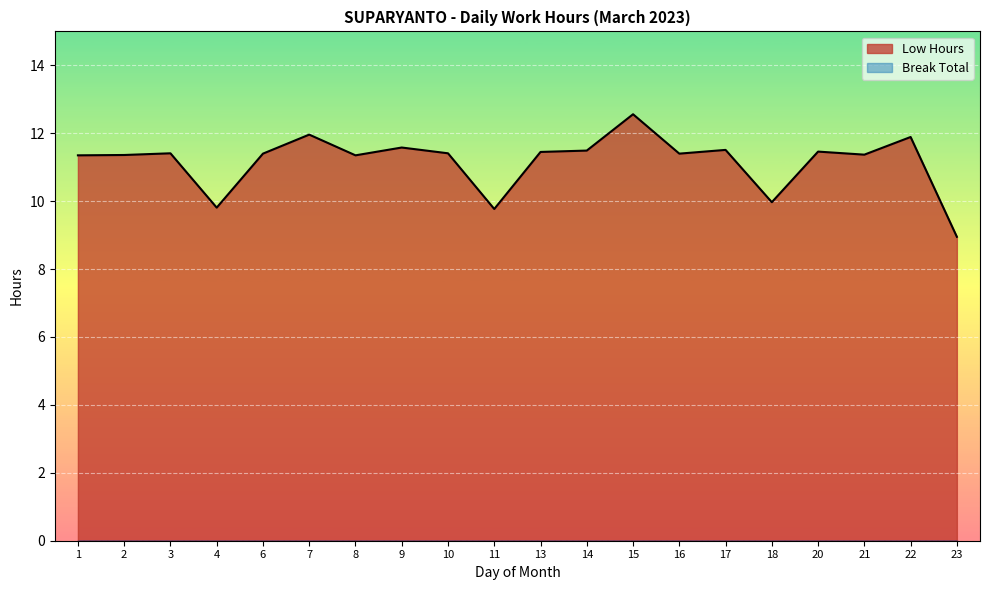

What is the average value?

11.2